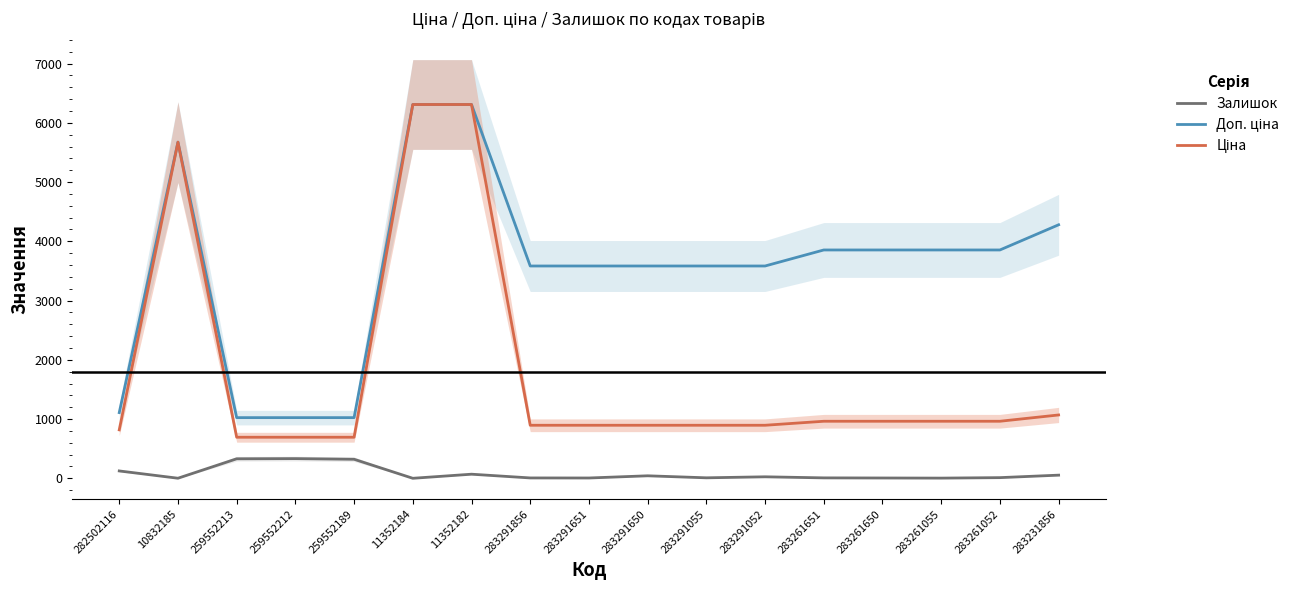

Count the number of categories in the chart.

17